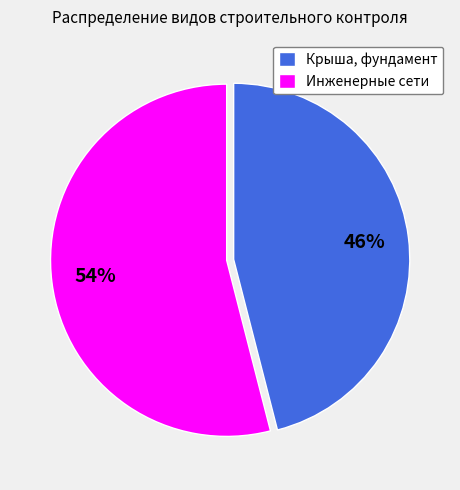

True or false: Инженерные сети accounts for 67% of the total.

False